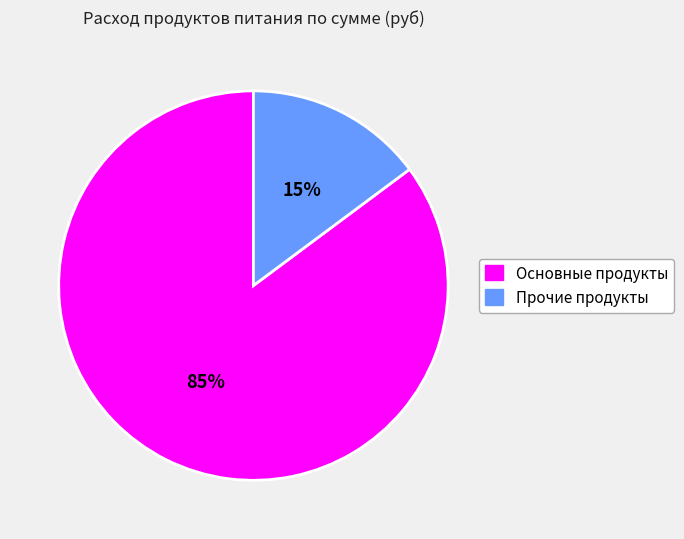

Is there a majority slice in this chart?

Yes